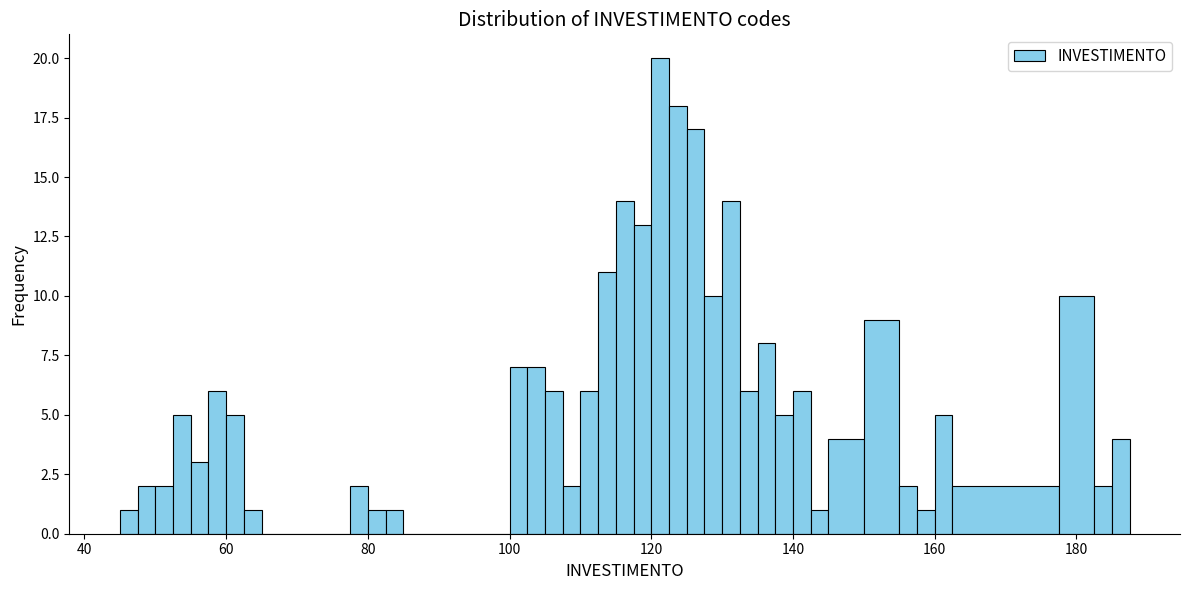

Around what value on the x-axis is the tallest bar? Give the approximate position of its centre, as read against the axis.

122